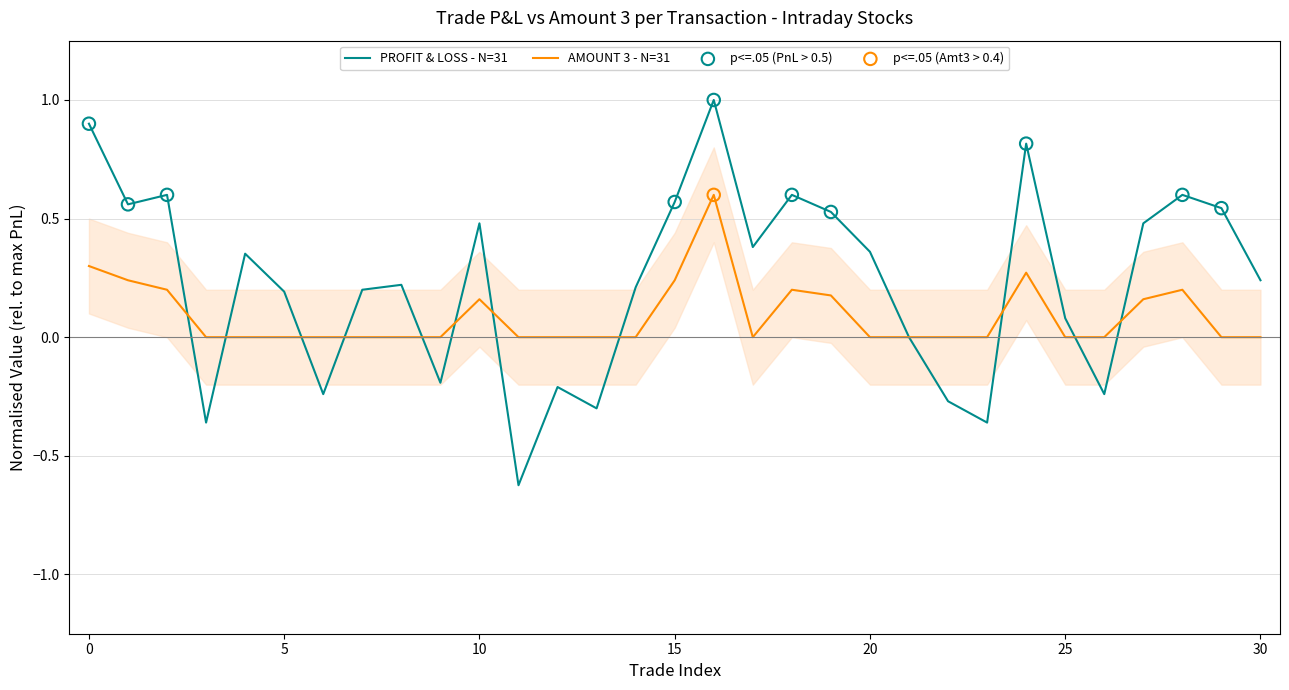

The value of AMOUNT 3 - N=31 at 25 is 0.0. True or false?

True